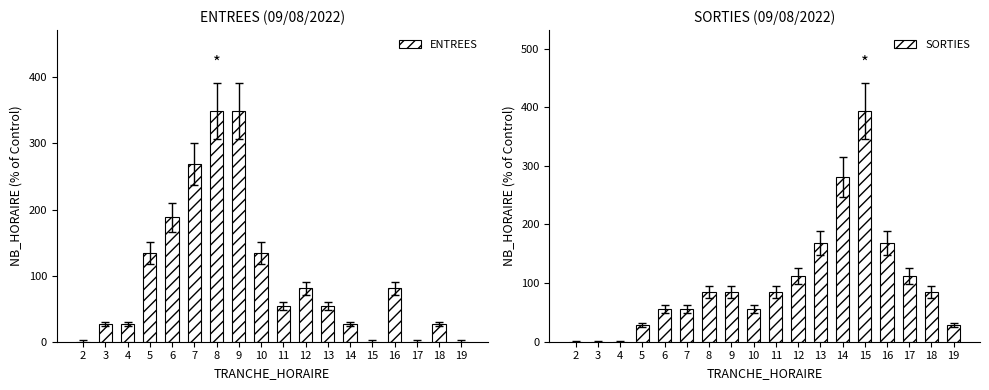

What is the total value across all series at 11?

138.1